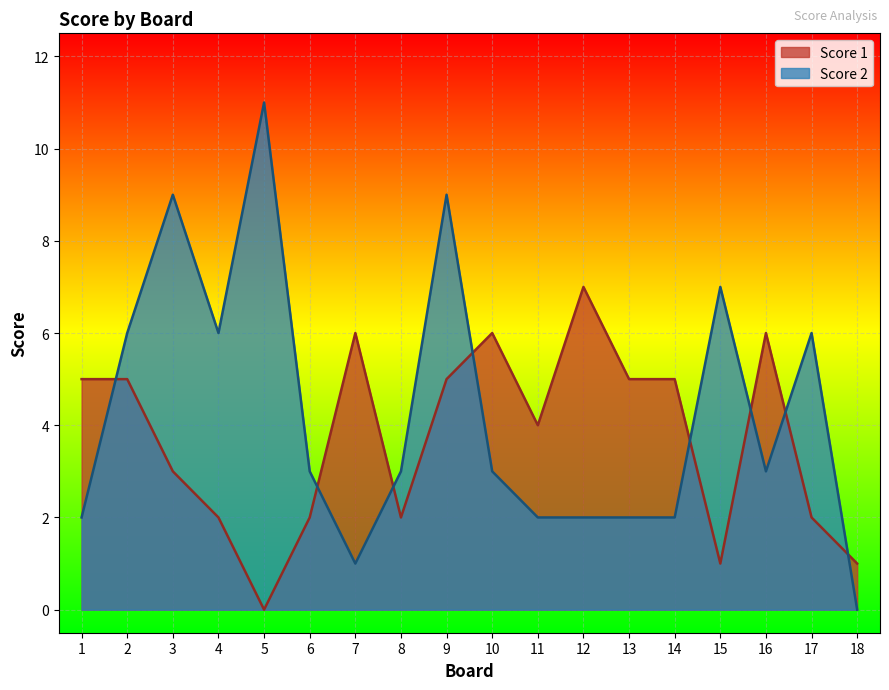

List the series in order of their overall mean, highest first.

Score 2, Score 1